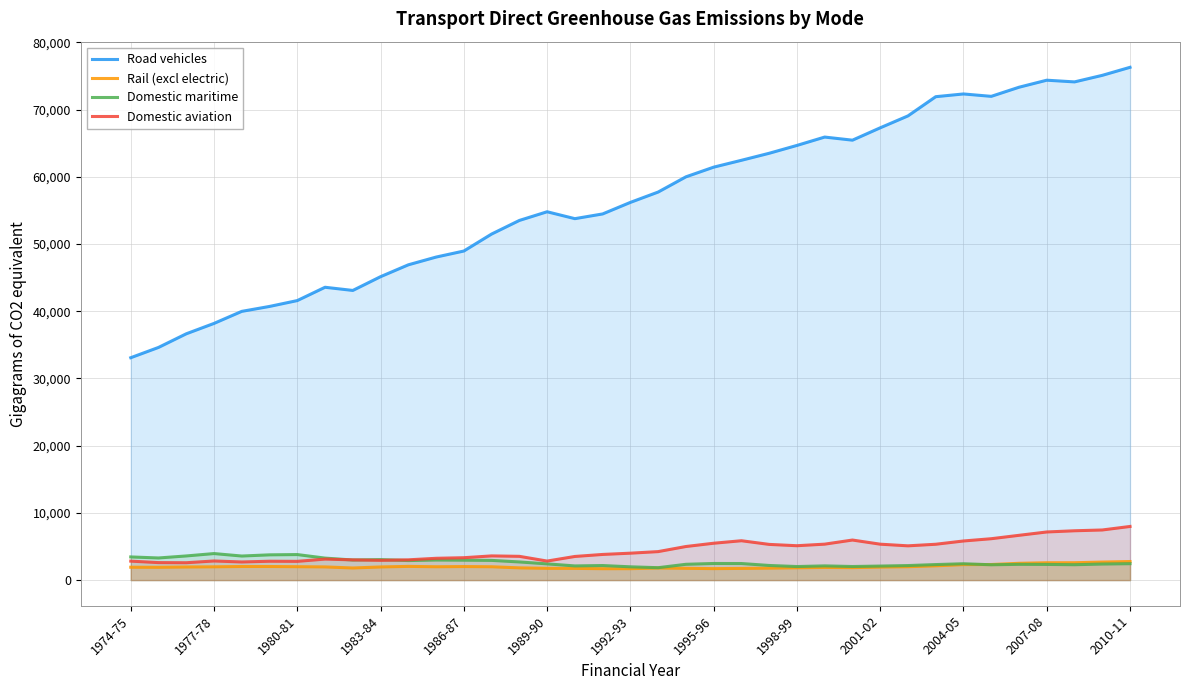

Which series has the widest spread of values?

Road vehicles